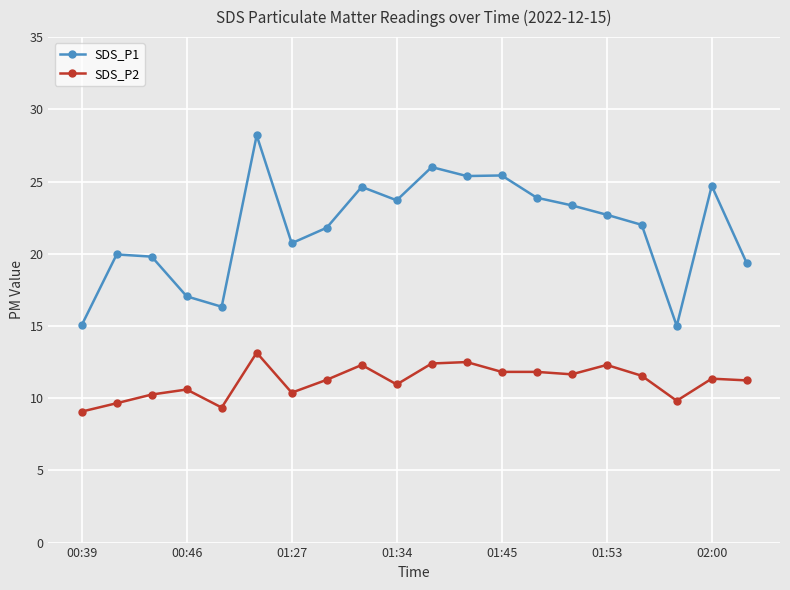

How many lines are shown in the chart?

2